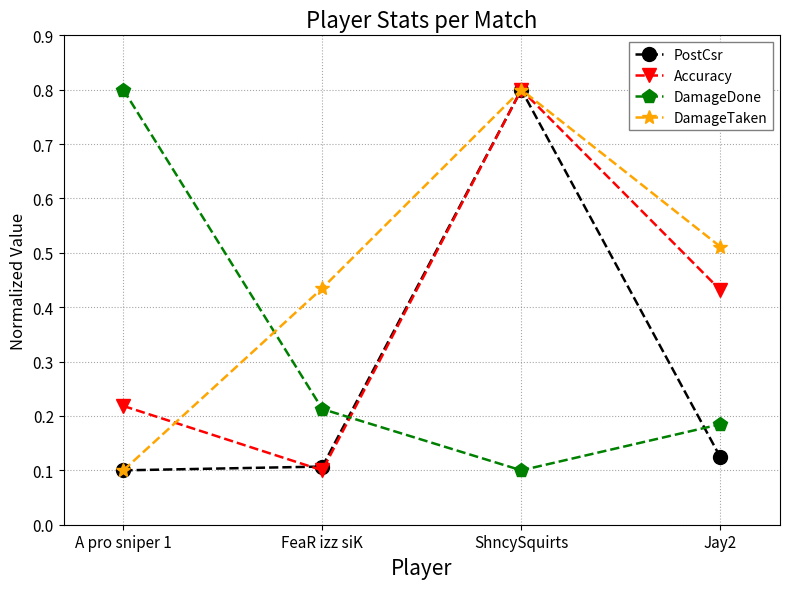

How many DamageTaken values are between 0 and 1?

4